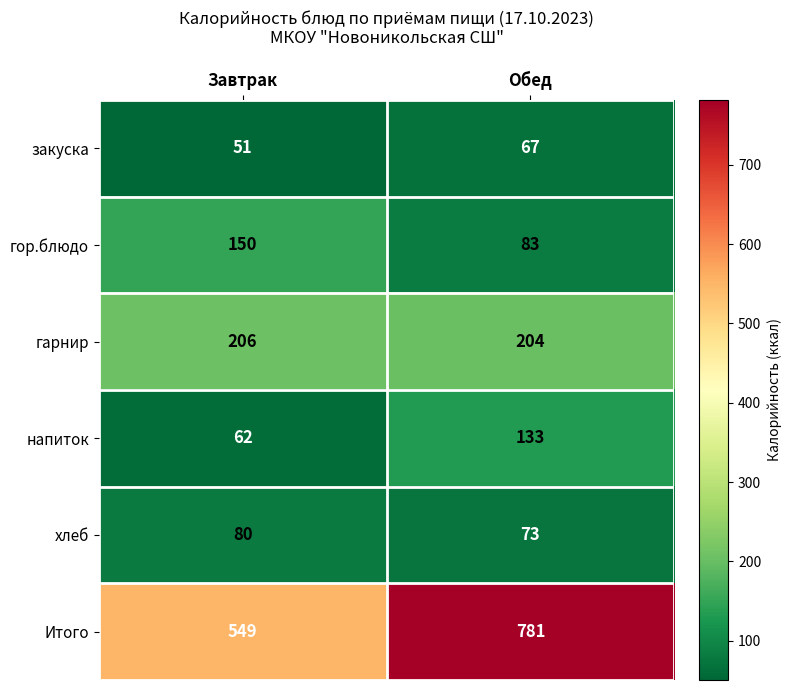

Which series has the largest range (max minus min)?

Итого